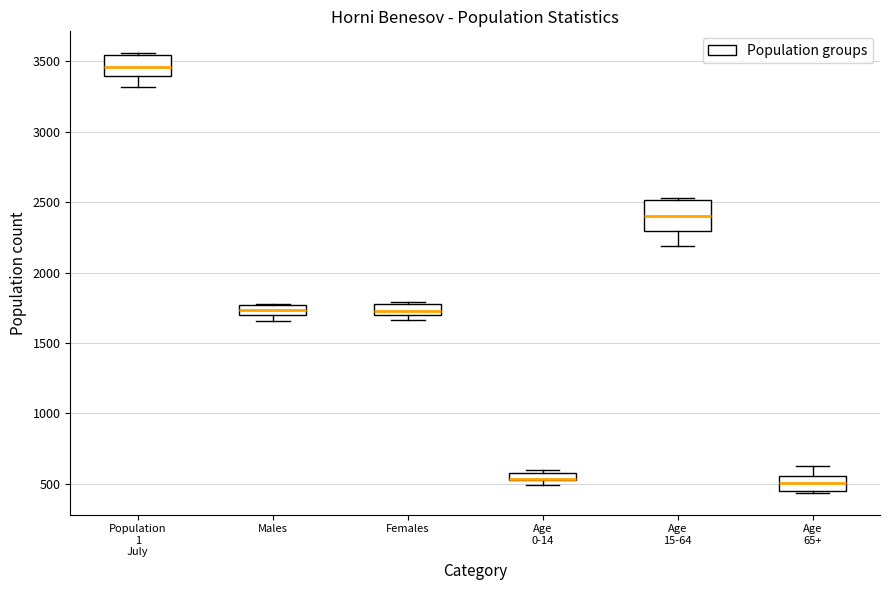

Which box is the tallest, from its lower edge to its upper edge?

Age 15-64